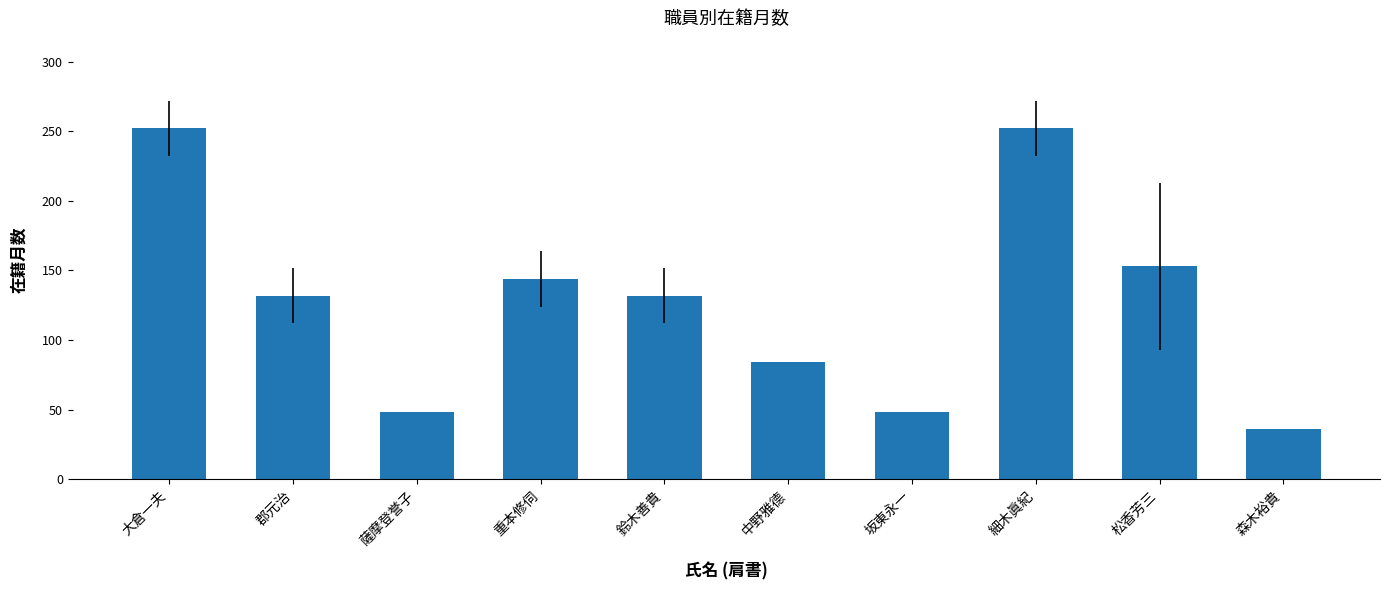

What is the label of the 1st bar from the left?

大倉一夫